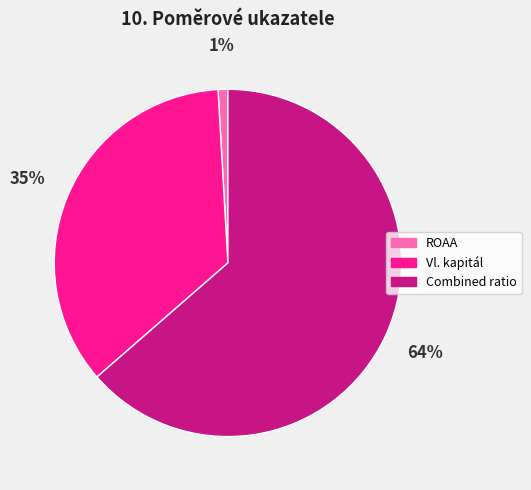

How many slices are in this pie chart?

3